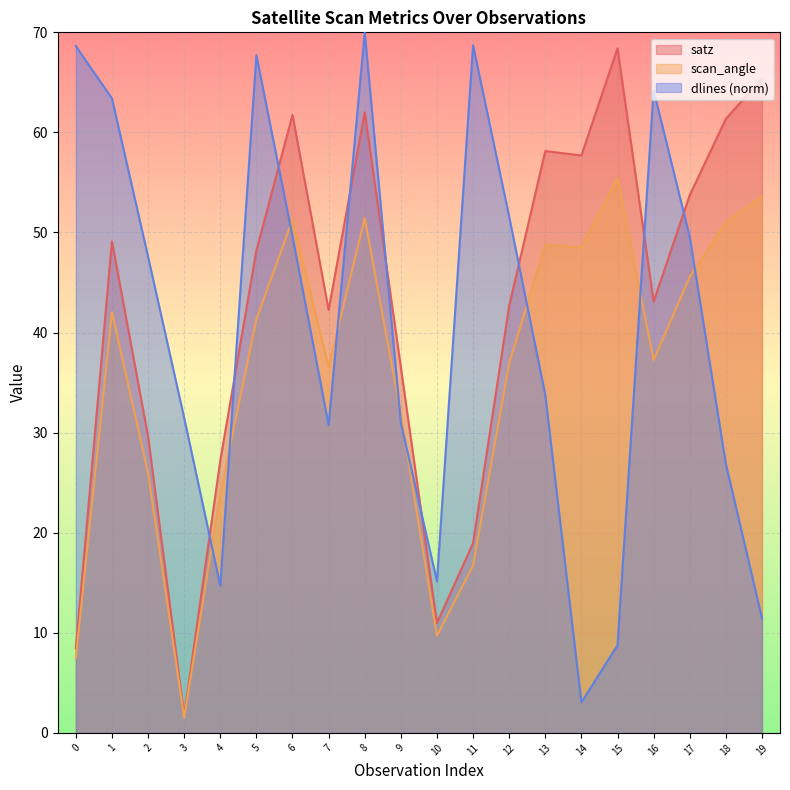

What is the total value across all series at 18?

139.3